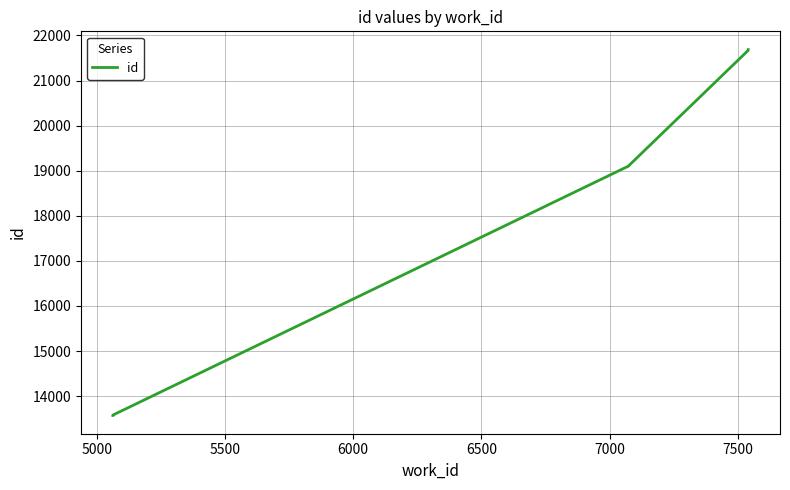

How many distinct data groups are displayed?

1